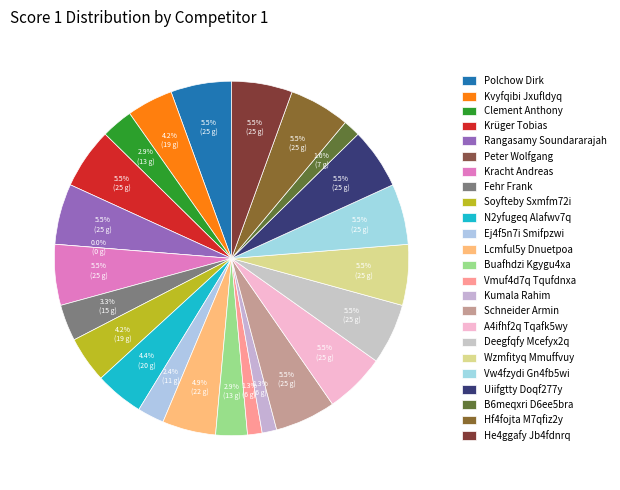

Approximately how many times larger is the value at Kracht Andreas compared to Buafhdzi Kgygu4xa?

1.9